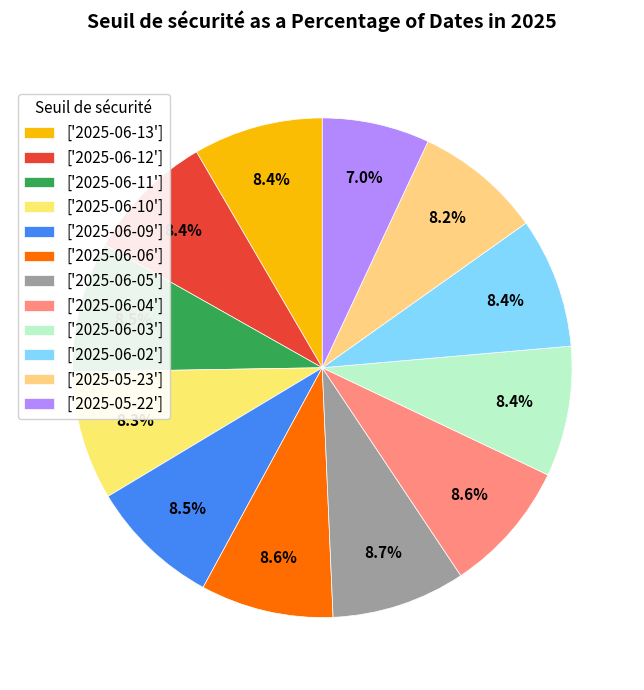

How many slices are in this pie chart?

12